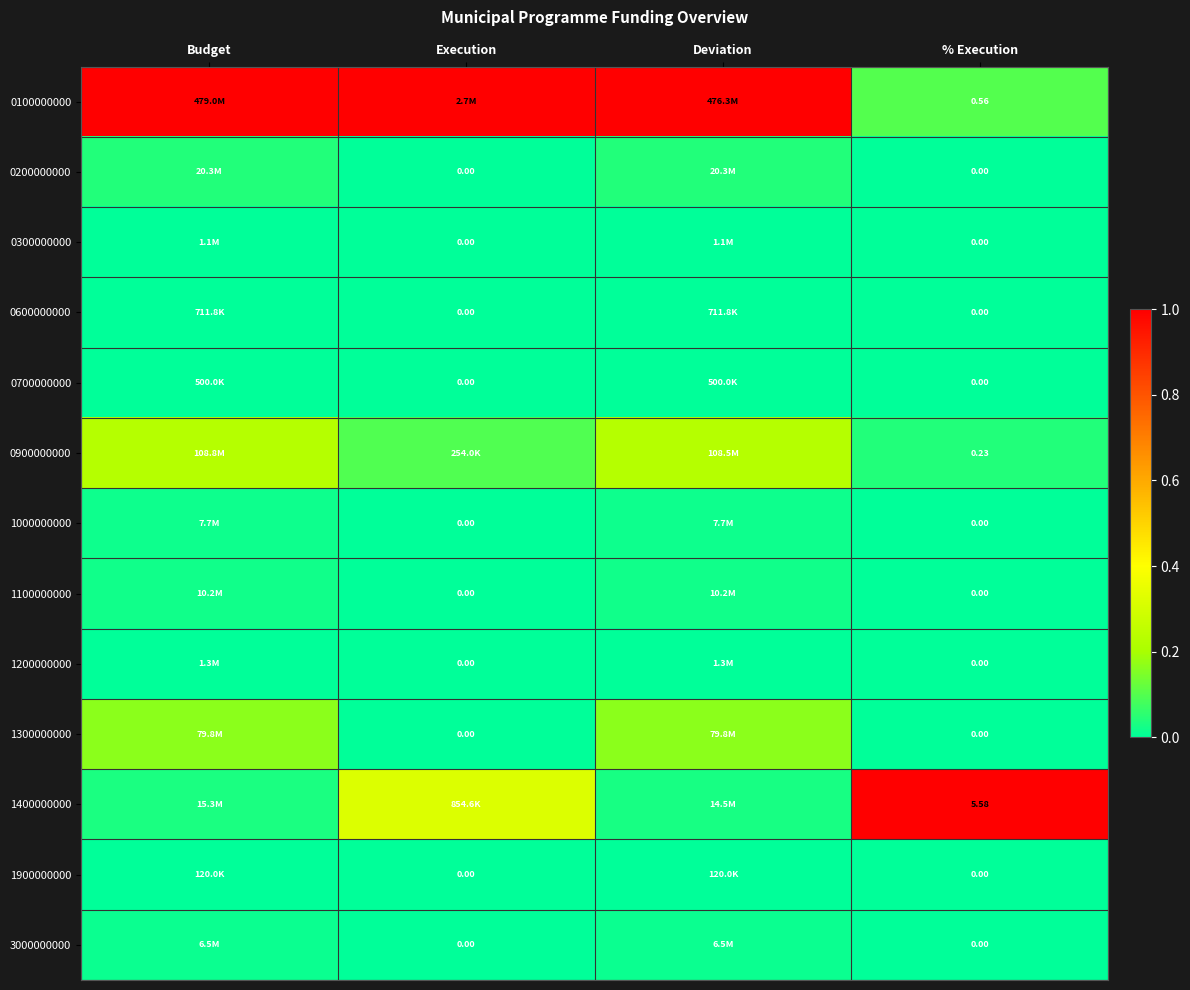

Which has a higher value, % Execution or Budget?

Budget